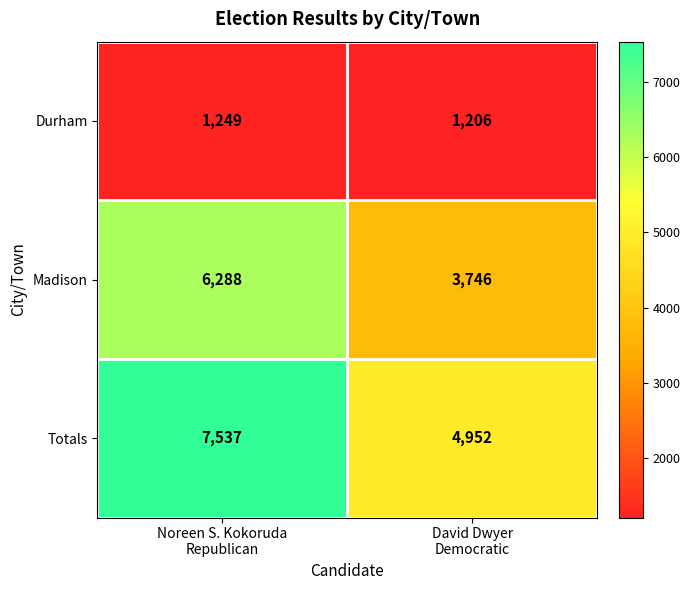

What is the sum of all Madison values?

10034